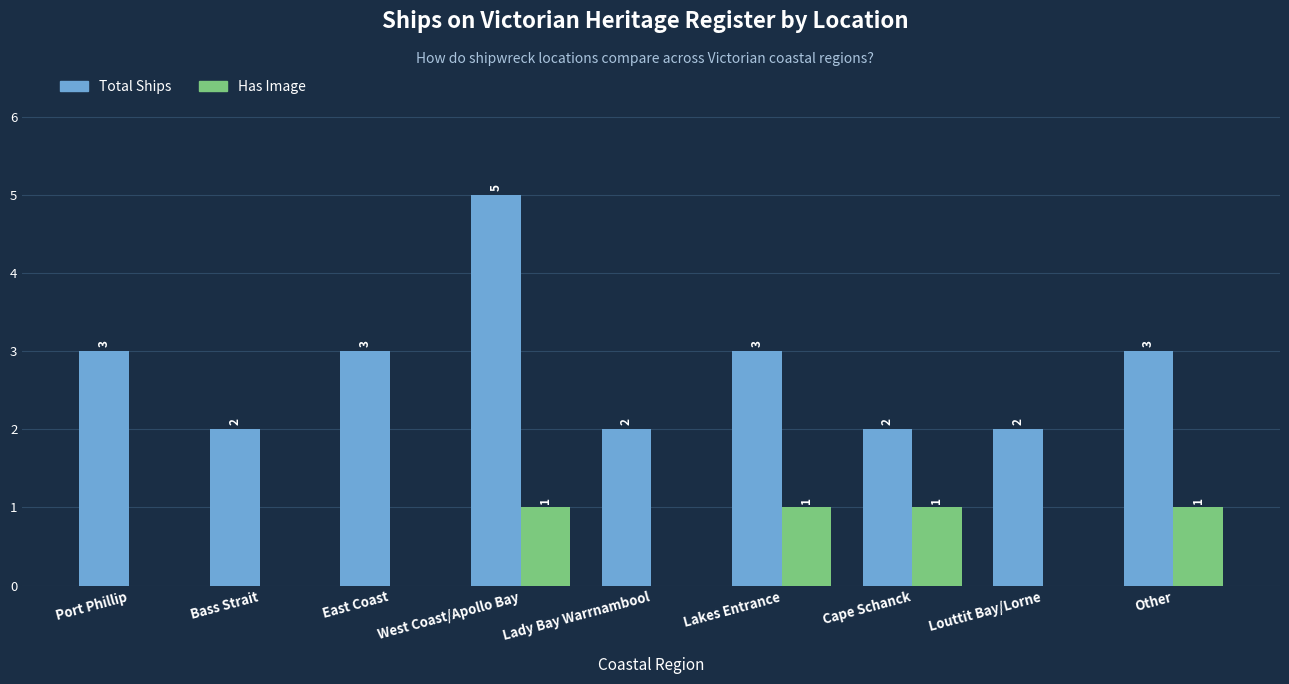

How many Total Ships values are between 2 and 3?

8